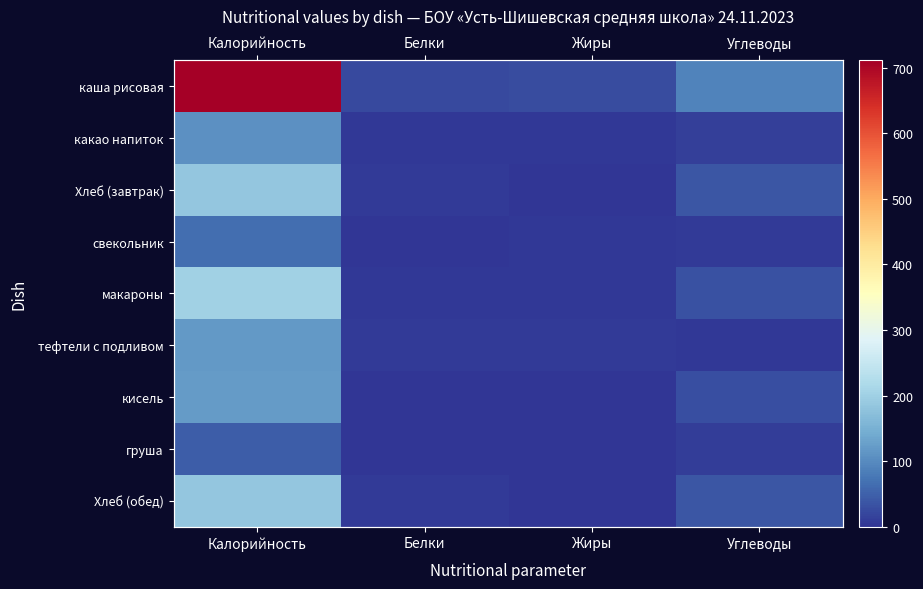

How many distinct data groups are displayed?

9